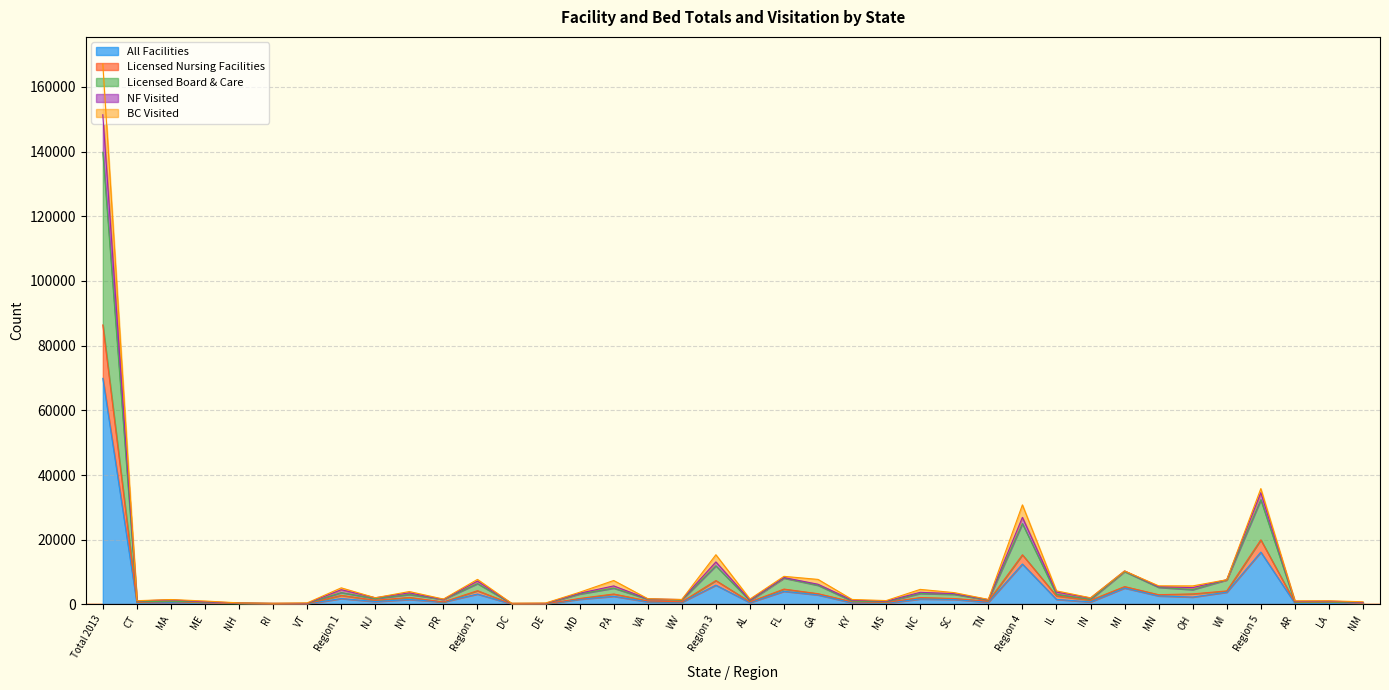

What is the maximum value for All Facilities?

69892